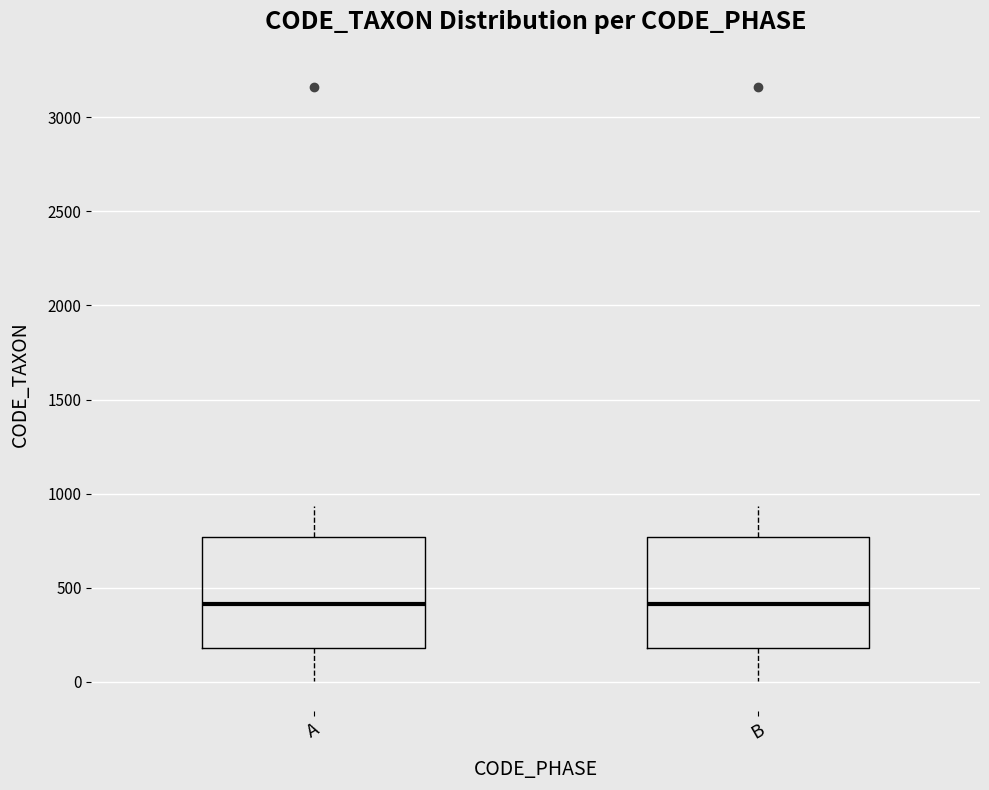

Reading left to right, transcribe this box plot: for each box, give where its median line is, the range the box spans, and where its two whiskers end, as read against the y-axis. The values are not printed on the chart, so give them approximately, as read against the axis.

A: median 400, box 200 to 750, whiskers 0 to 950
B: median 400, box 200 to 750, whiskers 0 to 950